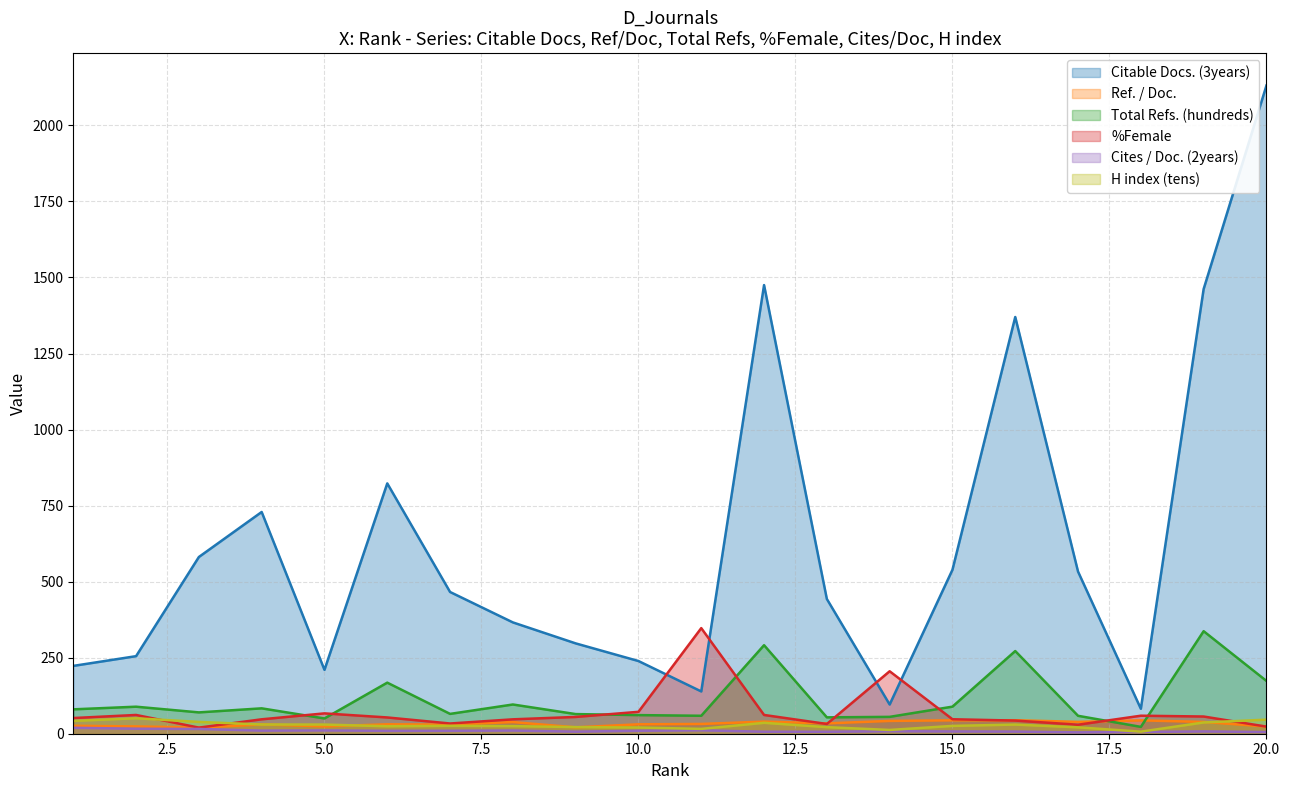

What is the highest value of the Citable Docs. (3years) series?

2131.0